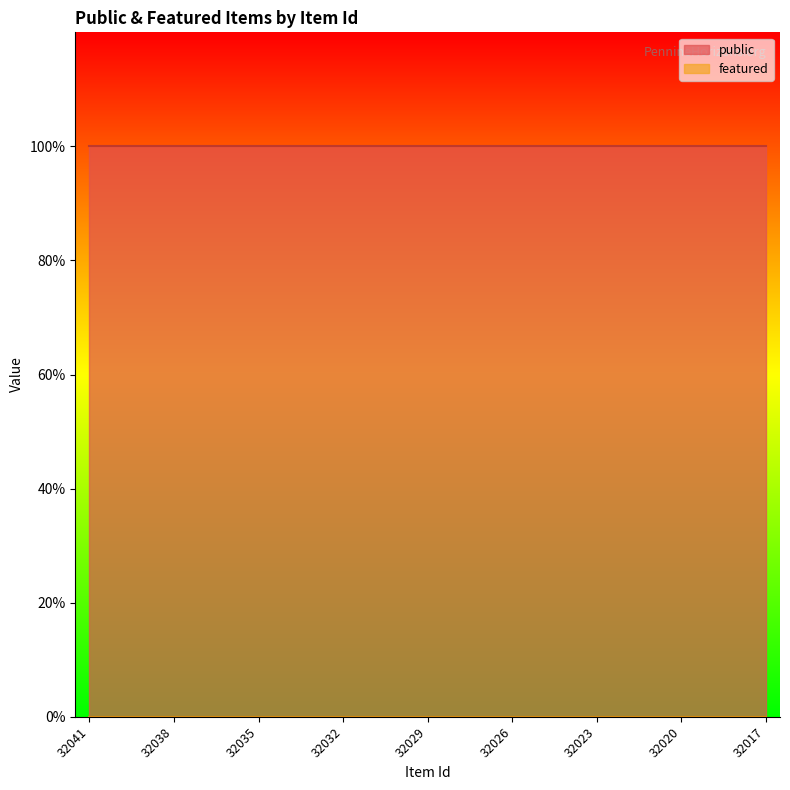

What is the sum of all public values?

25